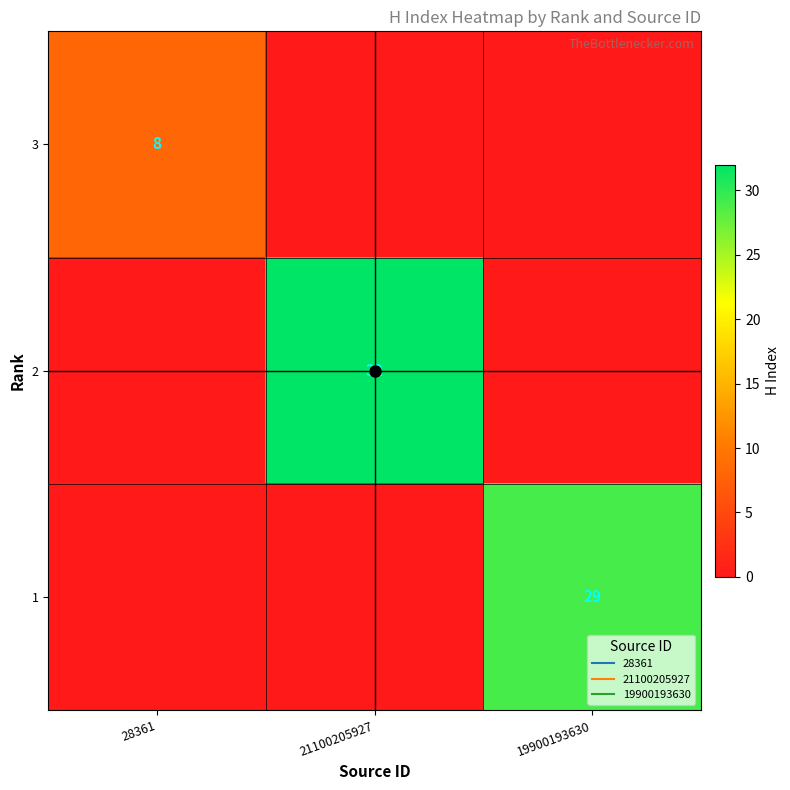

List the labels in order of 2 value, largest first.

21100205927, 28361, 19900193630